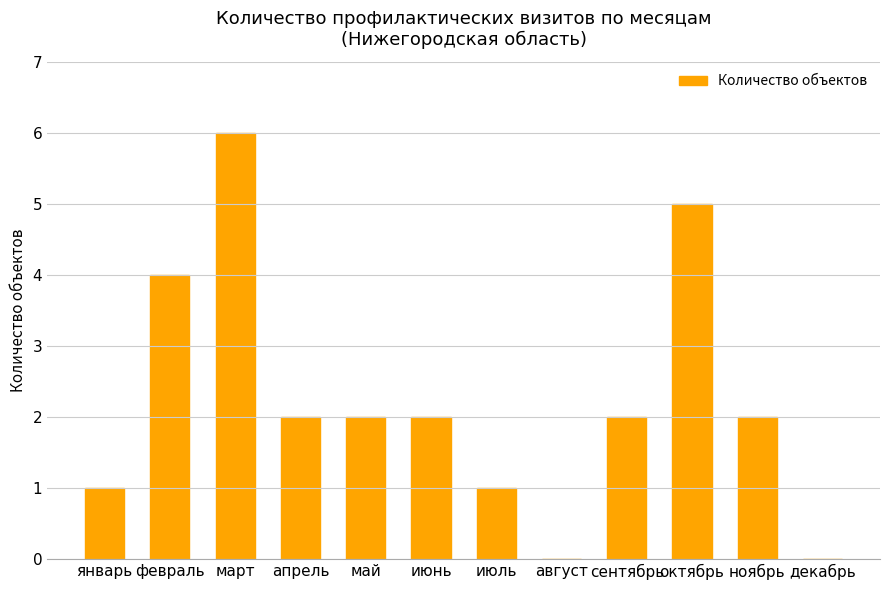

True or false: the data shows 2 at май.

True